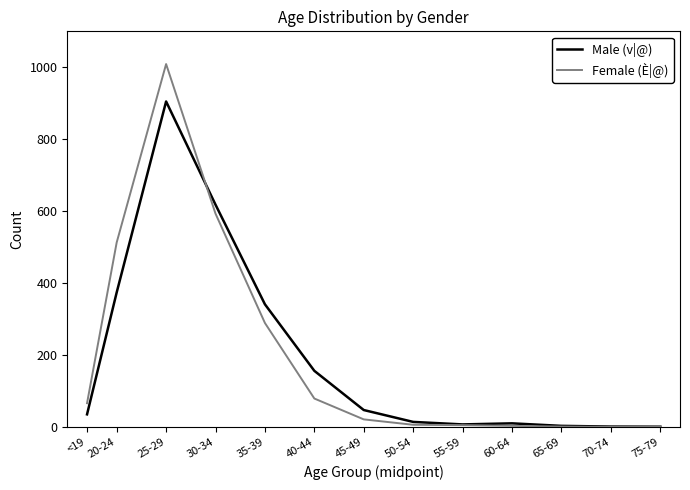

At which label is Male (v|@) closest to 453?

20-24